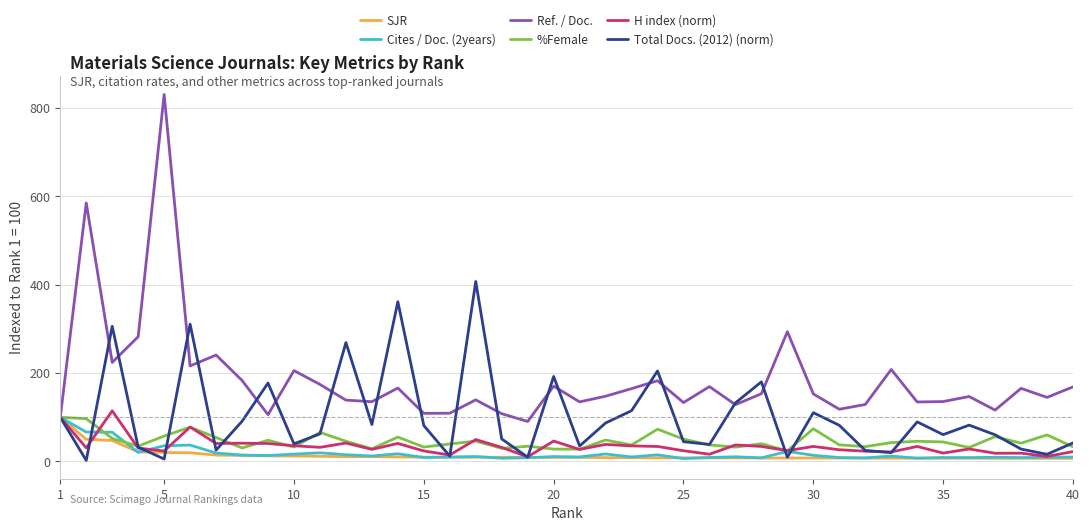

What are all the series names shown in the legend?

SJR, Cites / Doc. (2years), Ref. / Doc., %Female, H index (norm), Total Docs. (2012) (norm)